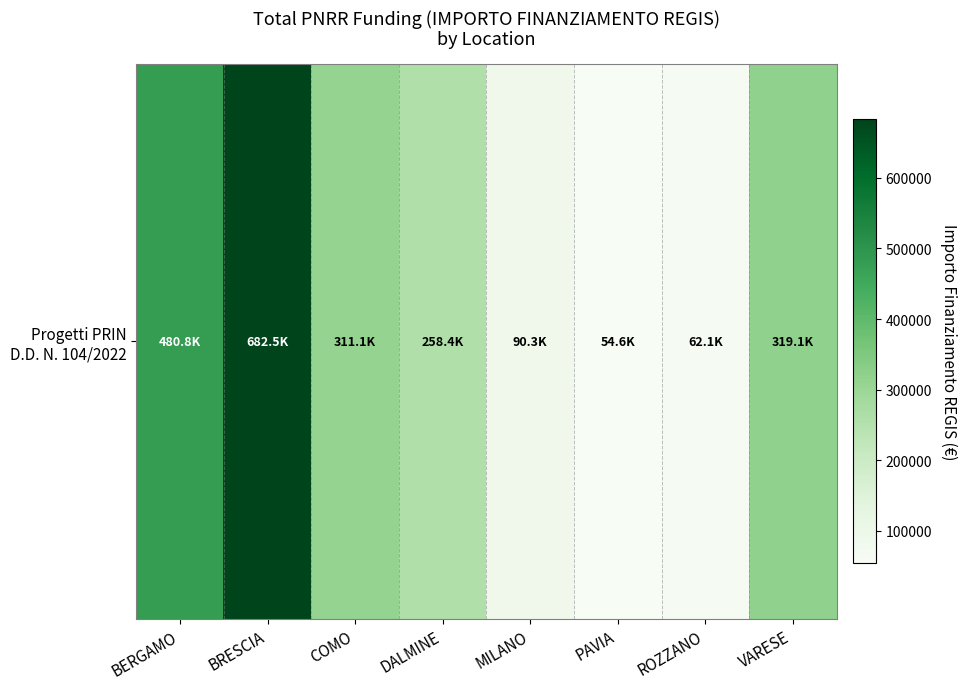

What is the maximum value shown in the chart?

682502.5